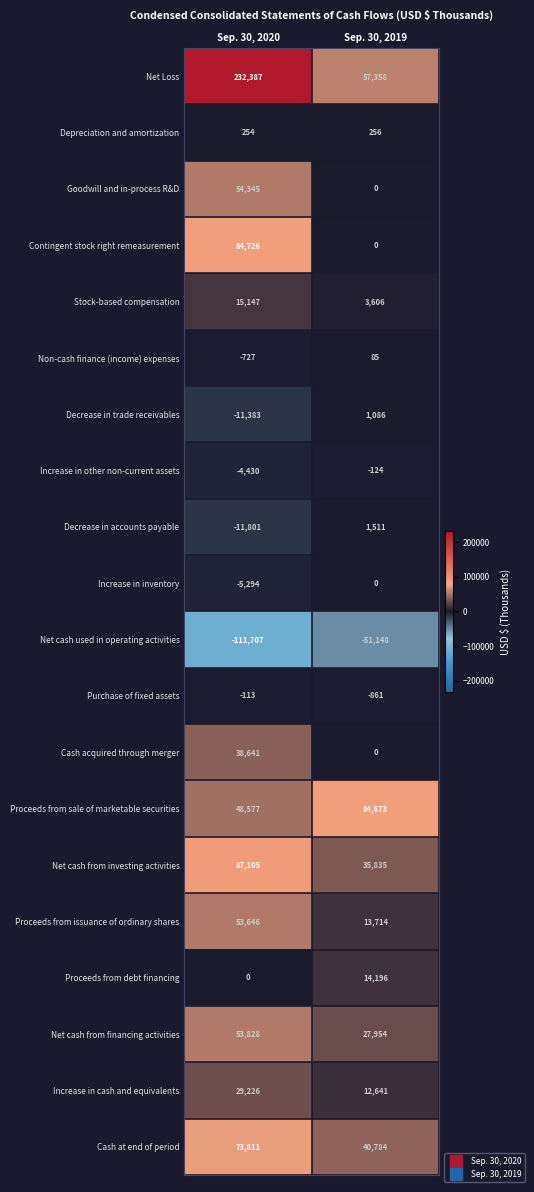

Which series has the largest range (max minus min)?

Net Loss